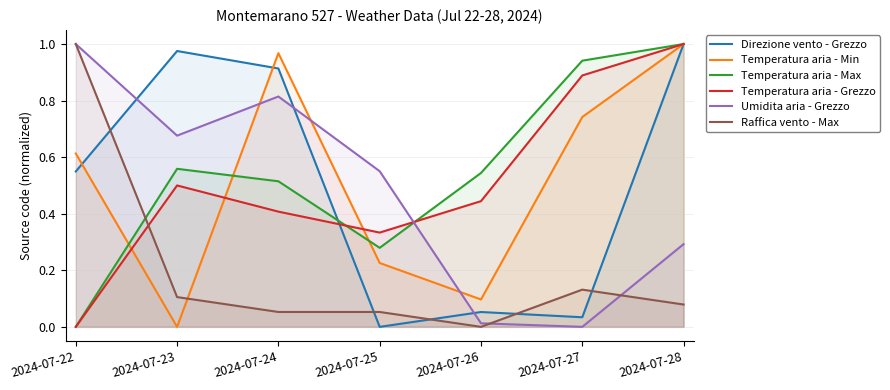

Does the chart display data point markers on the line(s)?

No